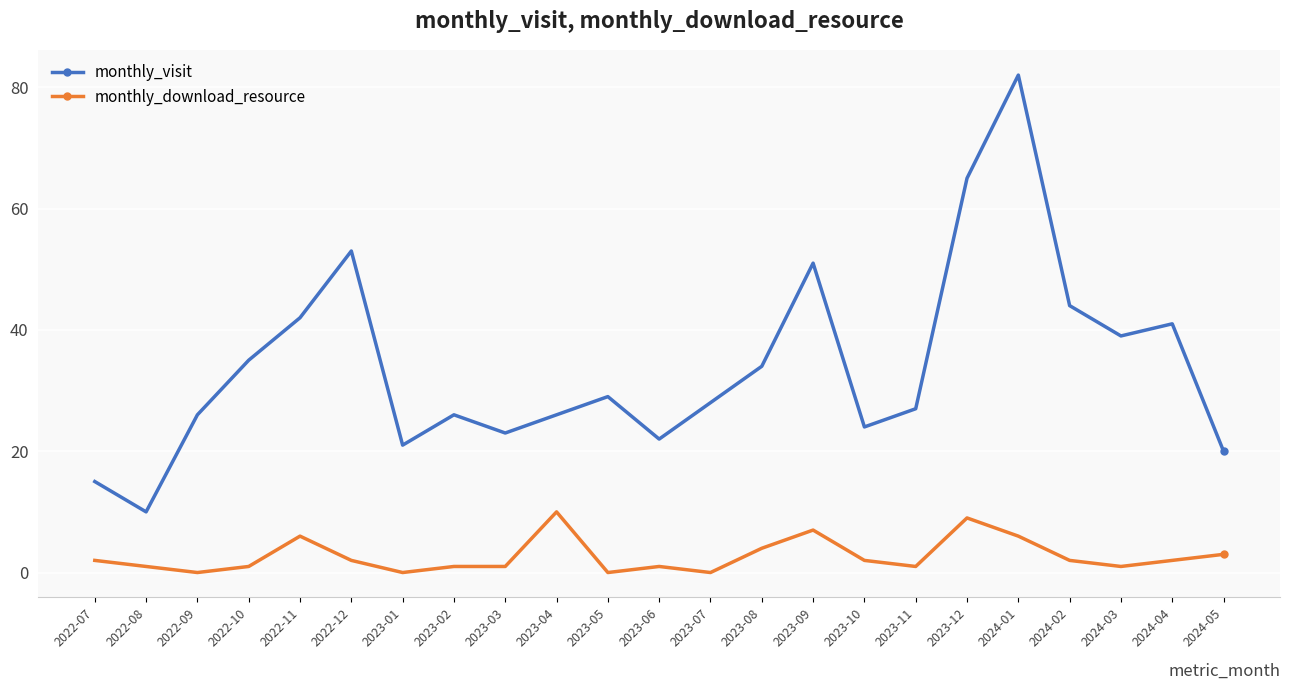

At which label is monthly_visit closest to 46?

2024-02